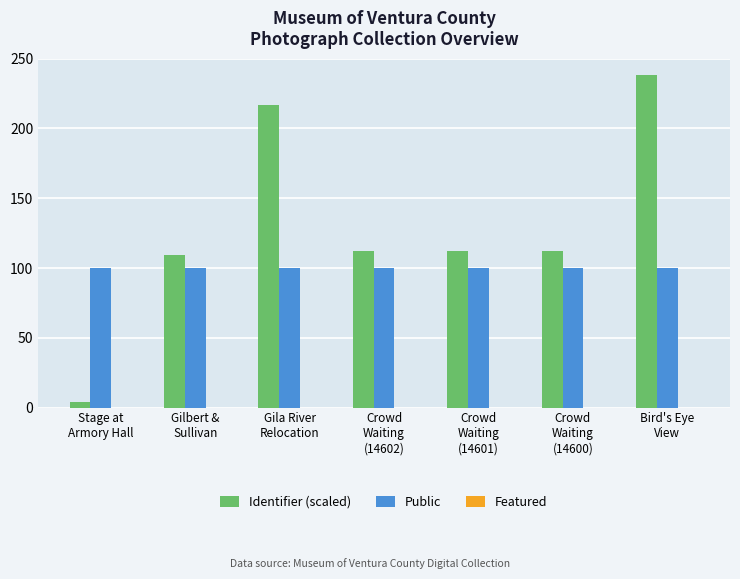

What is the difference between the Identifier (scaled) values at Stage at
Armory Hall and Gila River
Relocation?

213